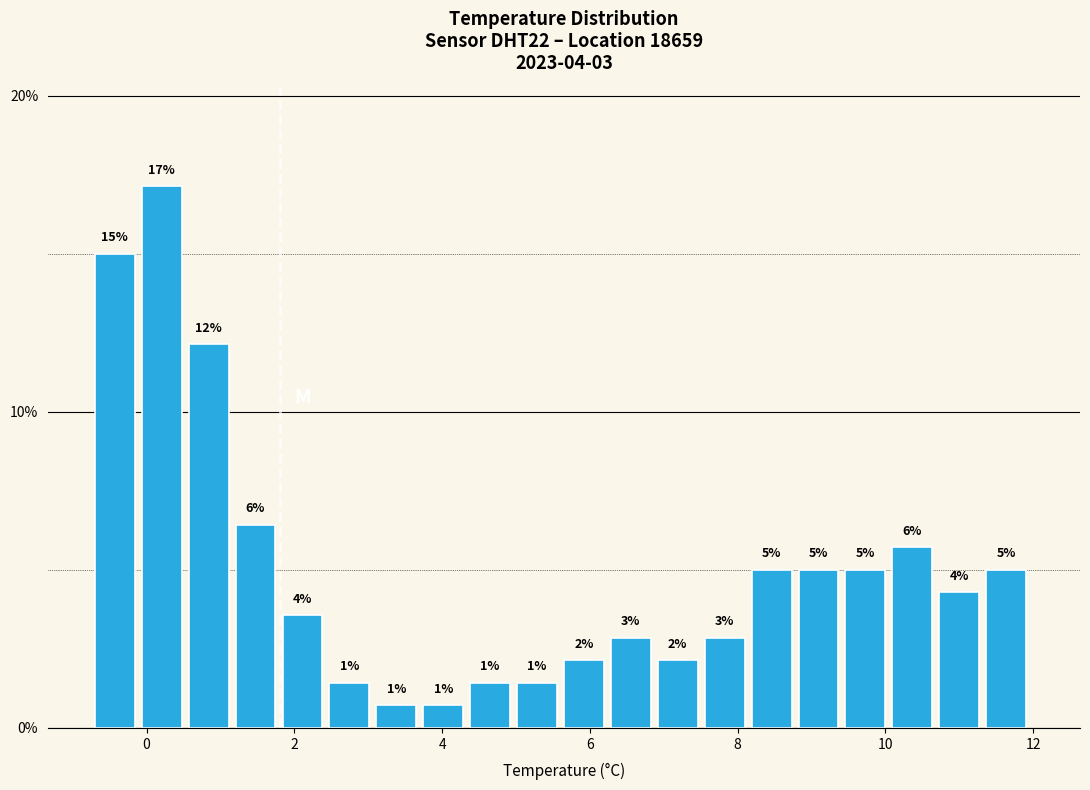

Read against the x-axis, roughly where is the centre of the tallest bar?

0.2